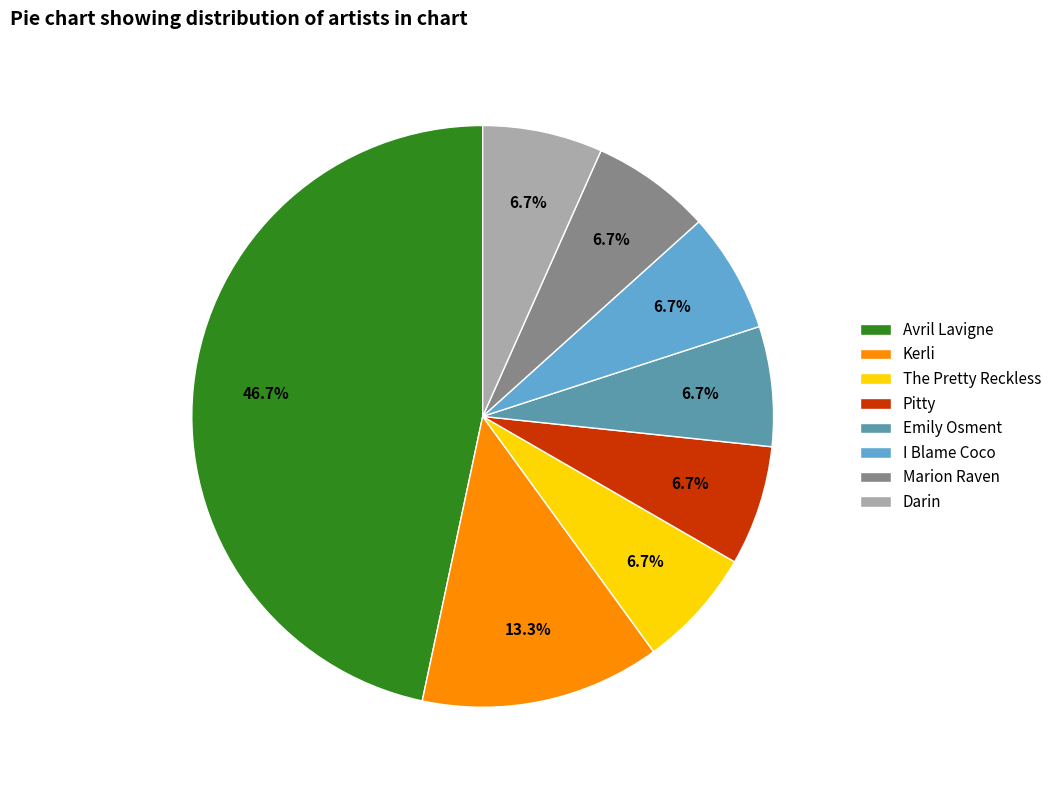

Is it true that The Pretty Reckless is 7% of the pie?

True